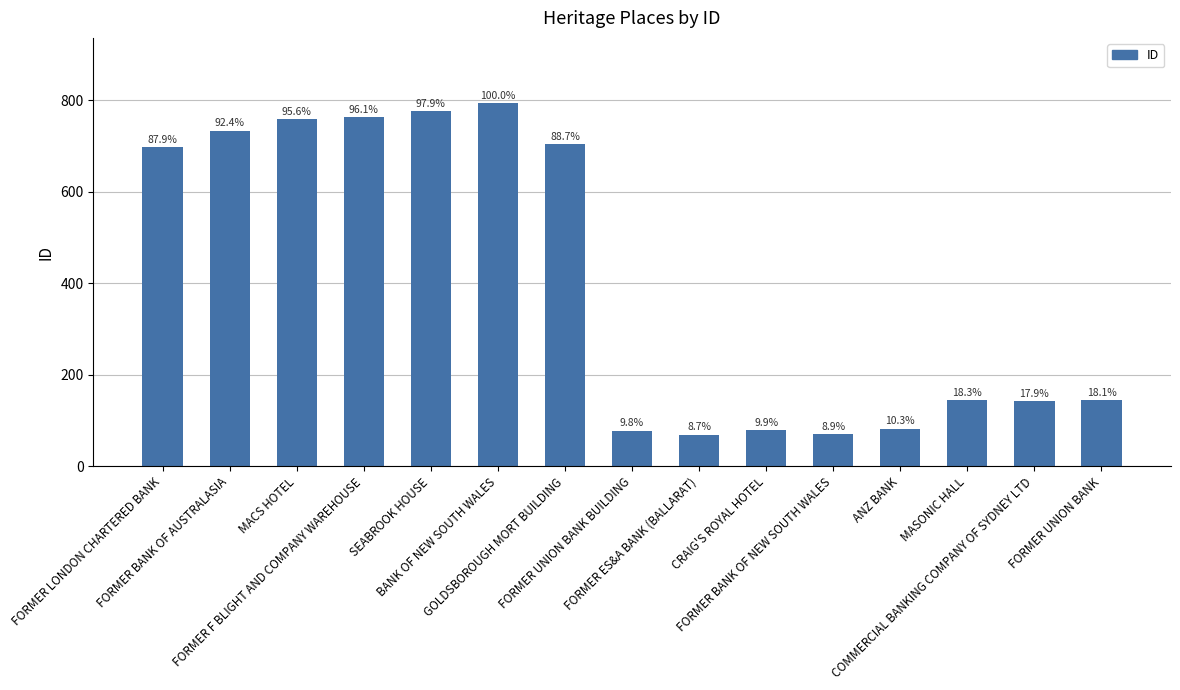

What is the difference between the maximum and minimum values?

725